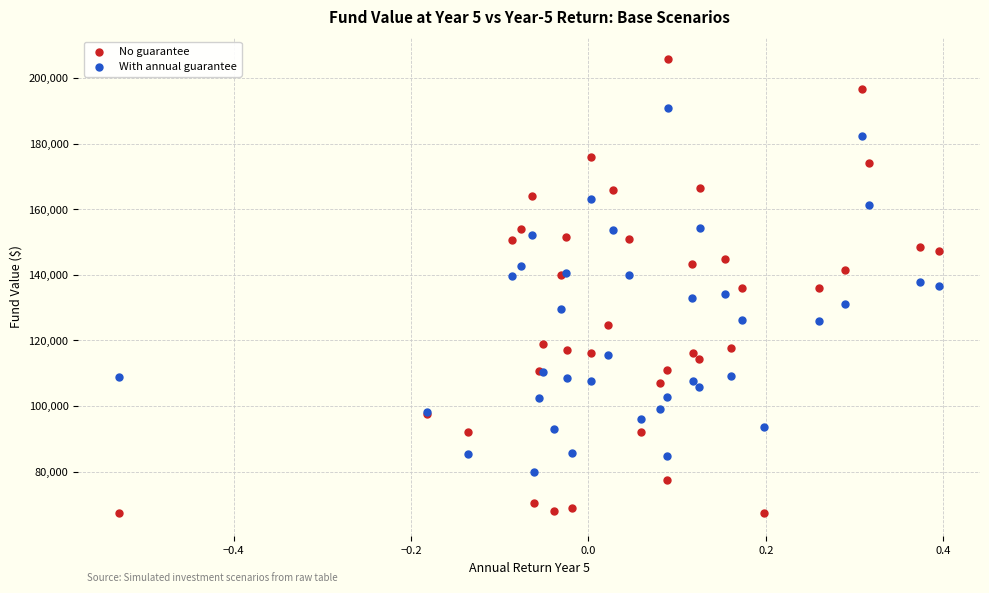

Which series reaches the maximum Y coordinate?

No guarantee